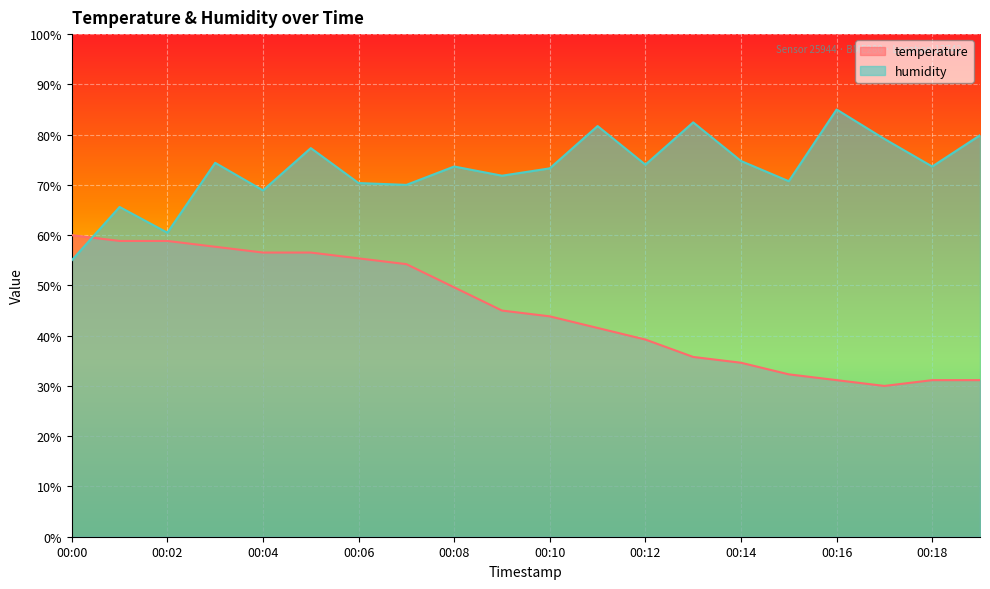

The value of humidity at 00:06 is 99.4. True or false?

False